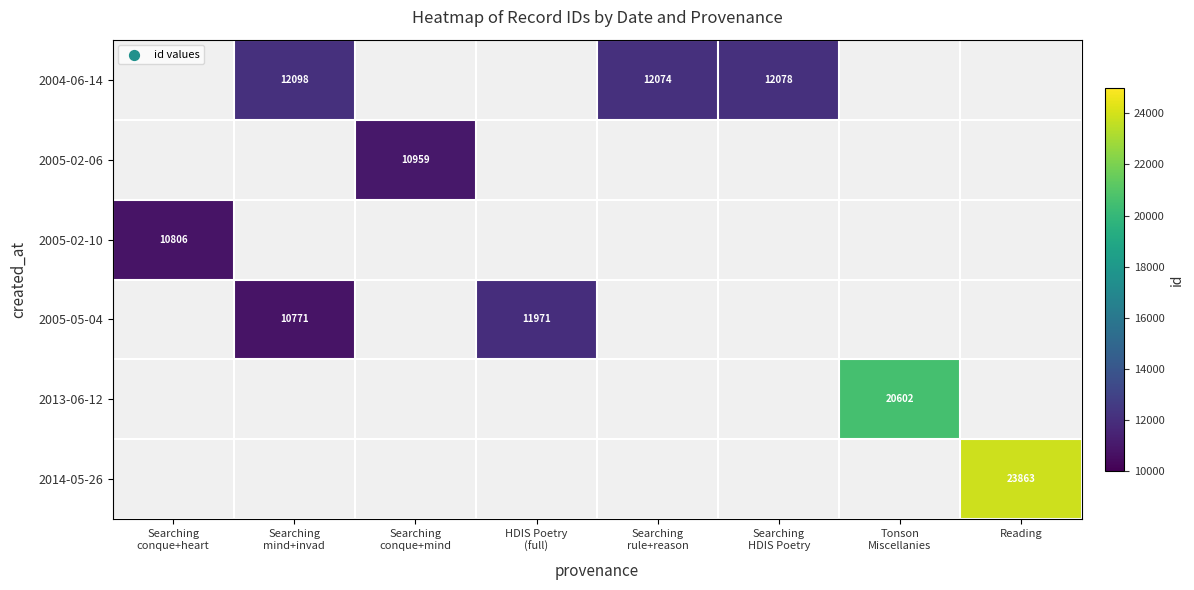

Is the value of 2013-06-12 at Tonson Miscellanies greater than the value of 2005-05-04 at Searching HDIS Poetry?

No